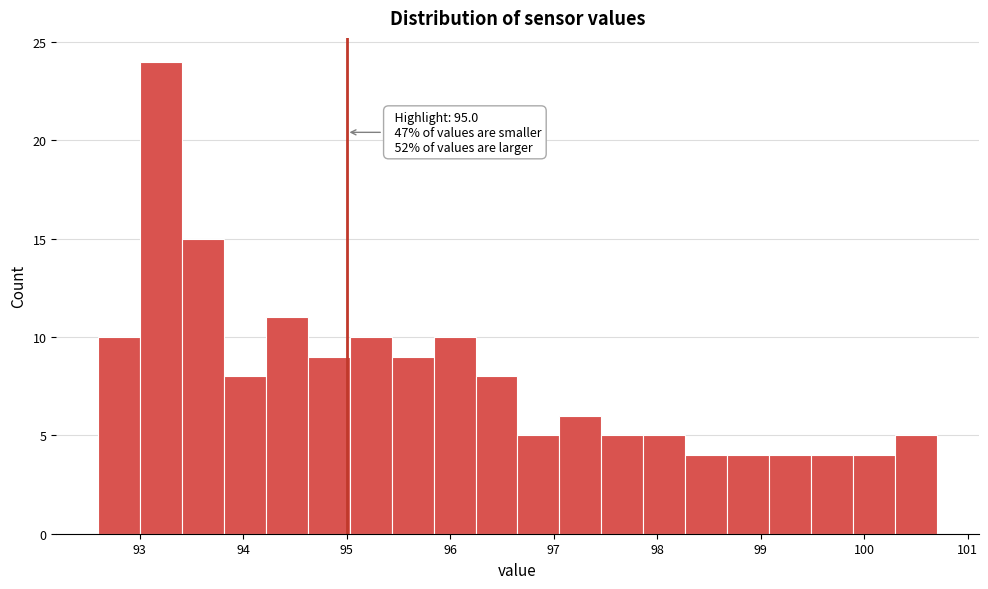

Over which range of the x-axis is the bar tallest?

93.0 to 93.4